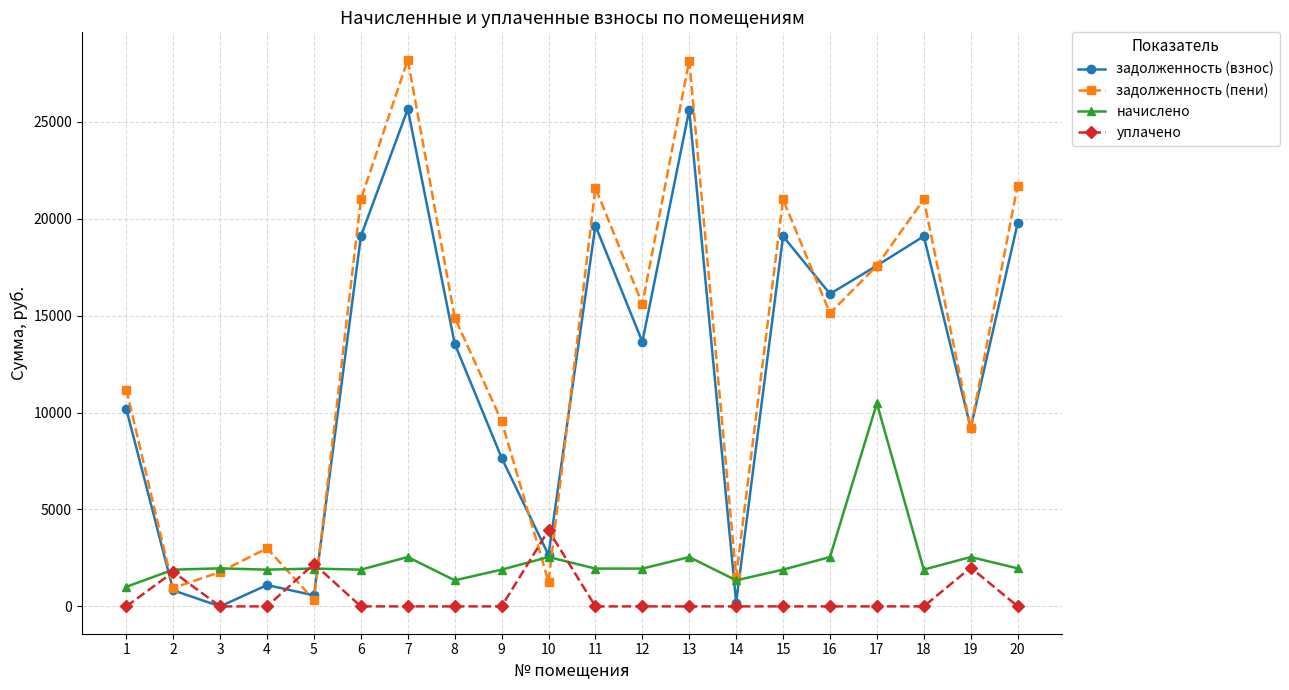

Between which two adjacent categories do задолженность (взнос) and уплачено first intersect?

1 and 2